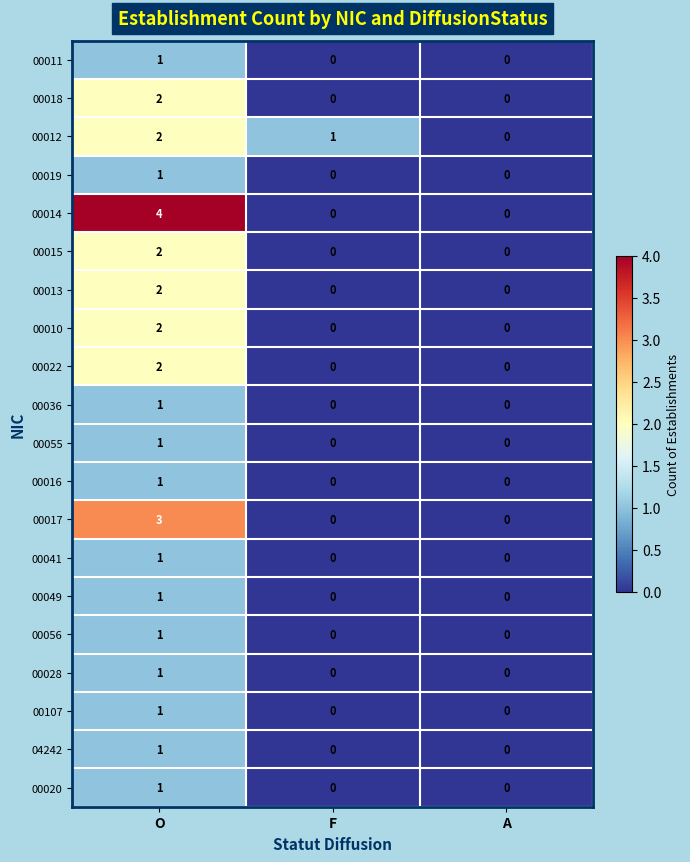

Which series has the largest total across all categories?

00014